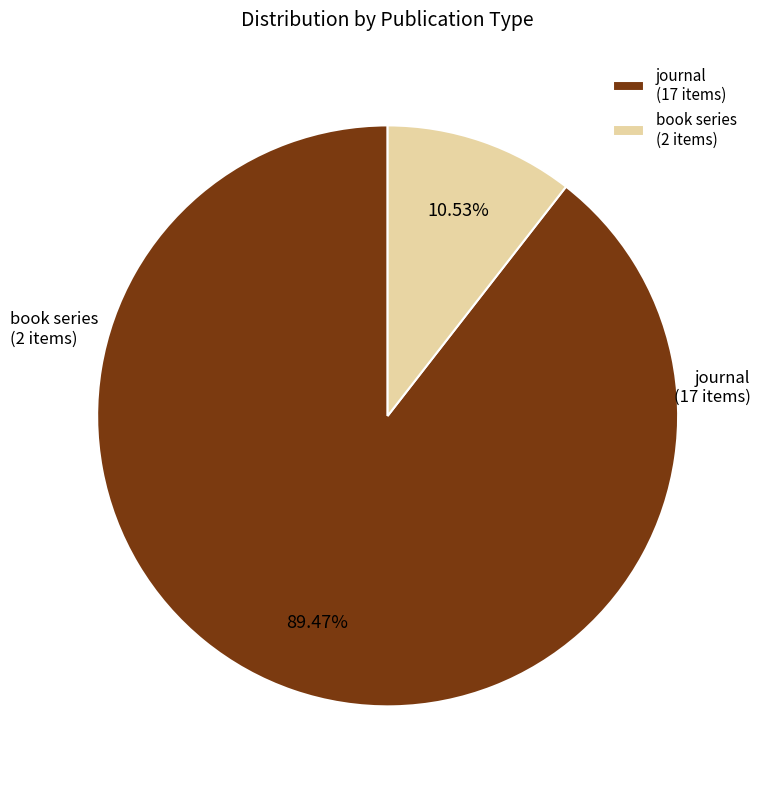

What is the smallest slice in the pie chart?

book series